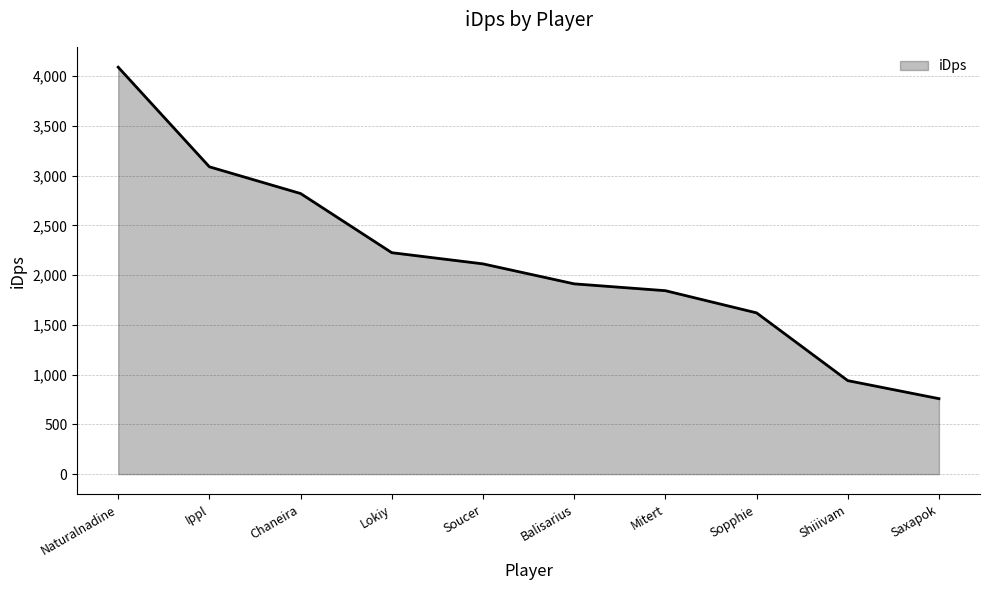

What is the average value?

2141.0